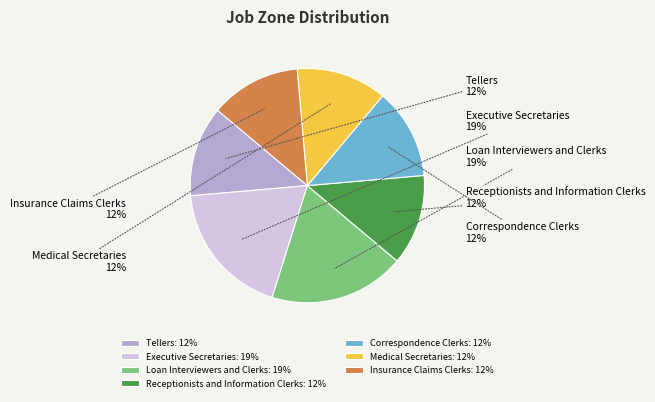

Does any single category account for the majority?

No